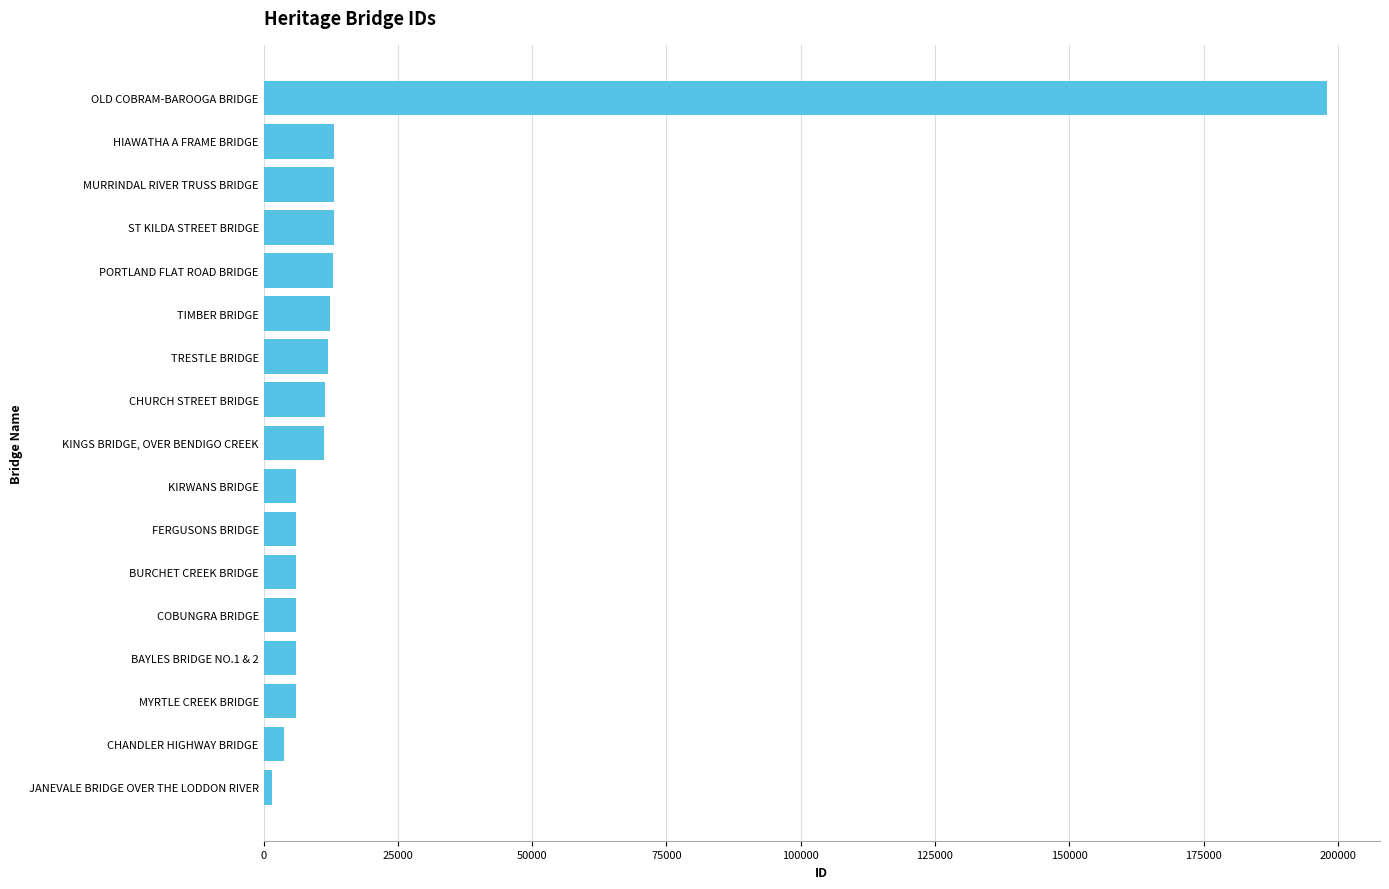

Rank the categories by value from lowest to highest.

JANEVALE BRIDGE OVER THE LODDON RIVER, CHANDLER HIGHWAY BRIDGE, MYRTLE CREEK BRIDGE, BAYLES BRIDGE NO.1 & 2, COBUNGRA BRIDGE, BURCHET CREEK BRIDGE, FERGUSONS BRIDGE, KIRWANS BRIDGE, KINGS BRIDGE, OVER BENDIGO CREEK, CHURCH STREET BRIDGE, TRESTLE BRIDGE, TIMBER BRIDGE, PORTLAND FLAT ROAD BRIDGE, ST KILDA STREET BRIDGE, MURRINDAL RIVER TRUSS BRIDGE, HIAWATHA A FRAME BRIDGE, OLD COBRAM-BAROOGA BRIDGE